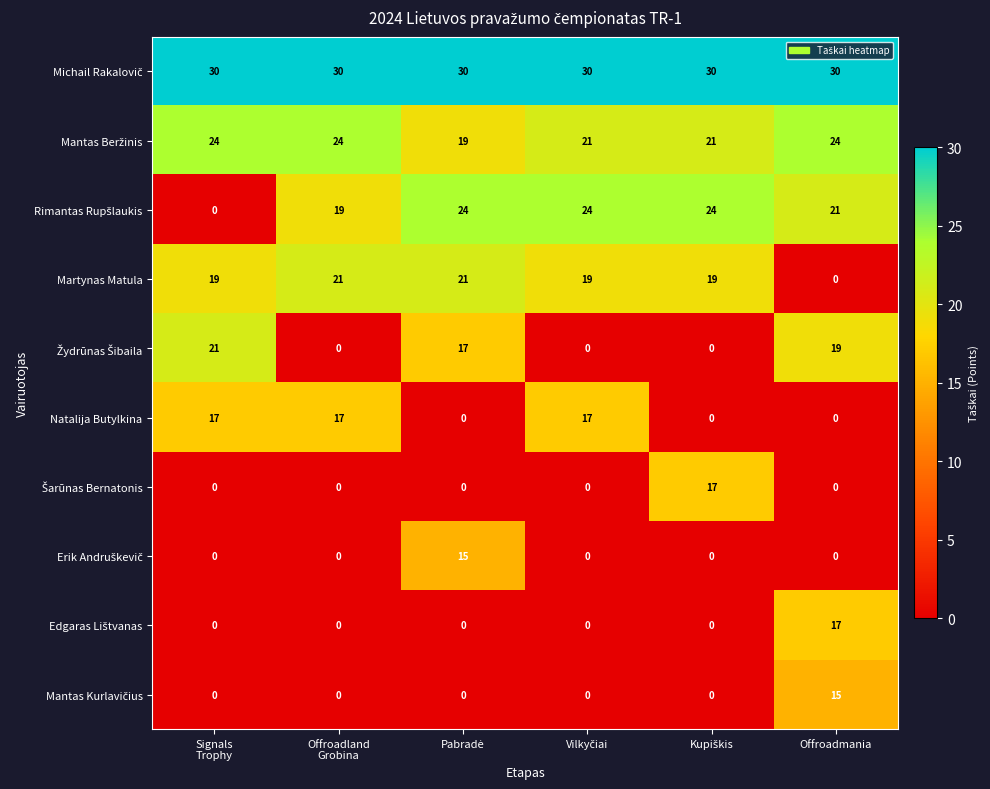

Count the Natalija Butylkina values in the range 0 to 17.

6